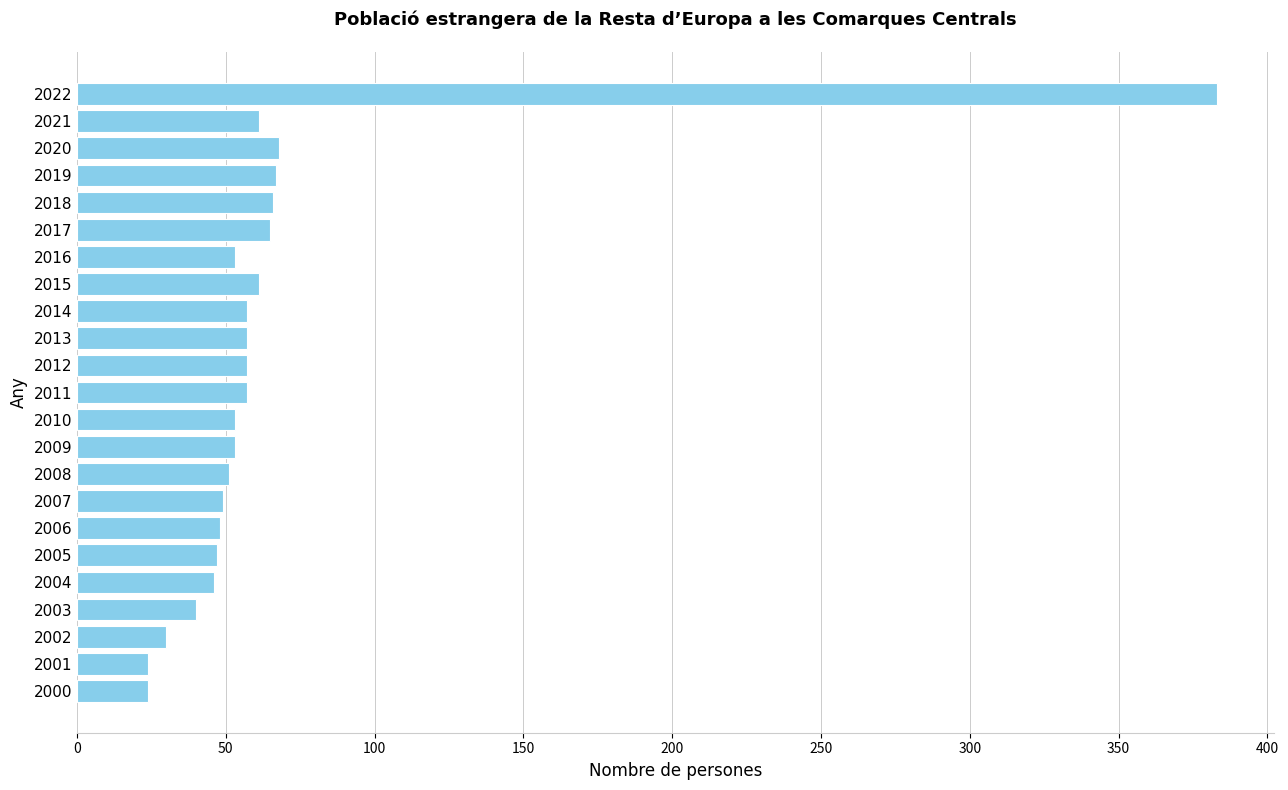

The value at 2001 is 24. True or false?

True